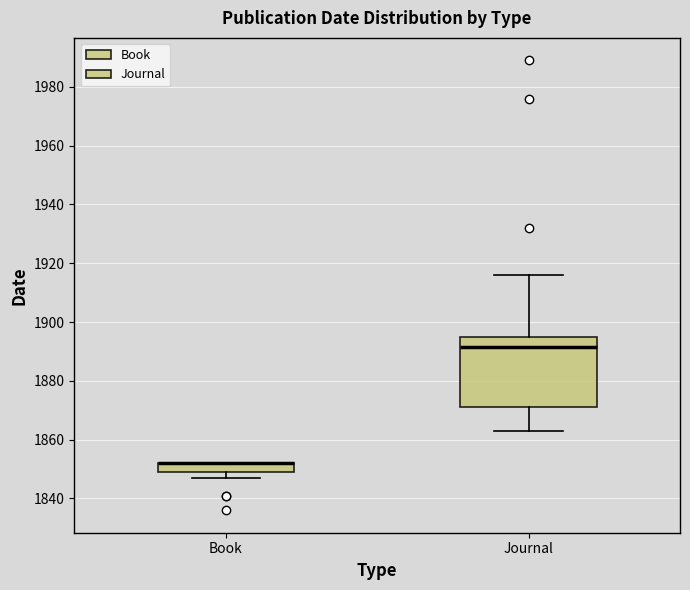

Reading left to right, transcribe this box plot: for each box, give where its median line is, the range the box spans, and where its two whiskers end, as read against the y-axis. The values are not printed on the chart, so give them approximately, as read against the axis.

Book: median 1852 (drawn on the box's upper edge), box 1850 to 1852, whiskers 1848 to 1852
Journal: median 1892, box 1872 to 1894, whiskers 1864 to 1916